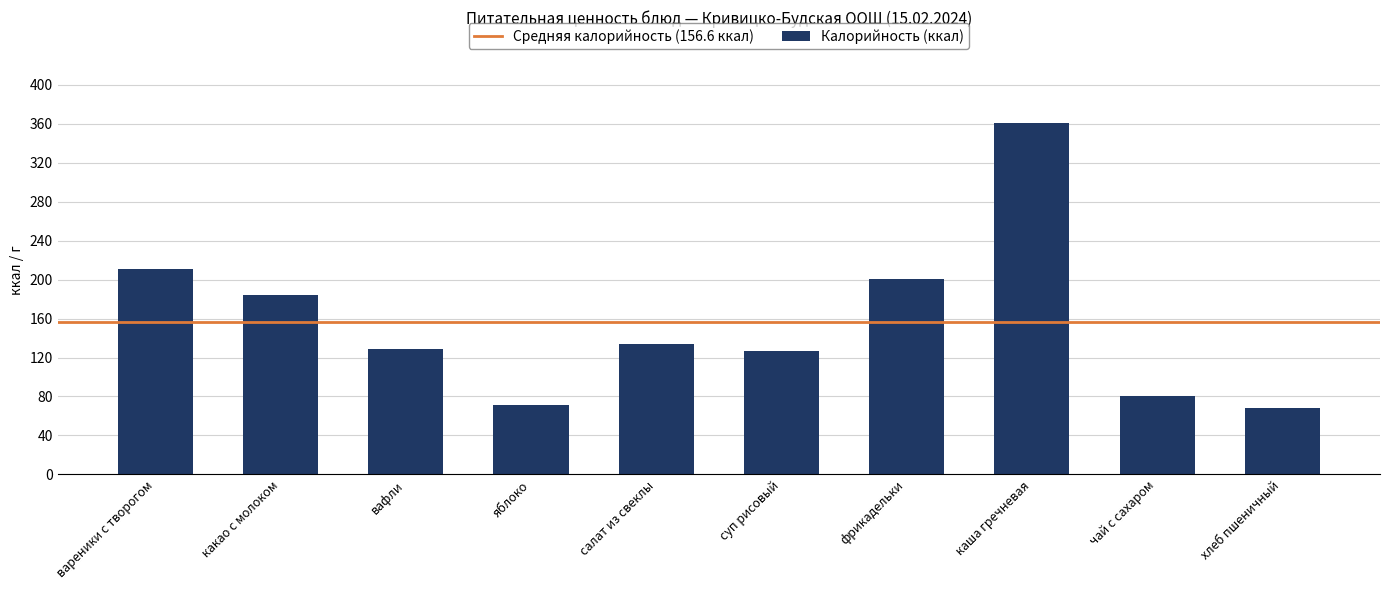

Is it true that the value at суп рисовый is 127?

True